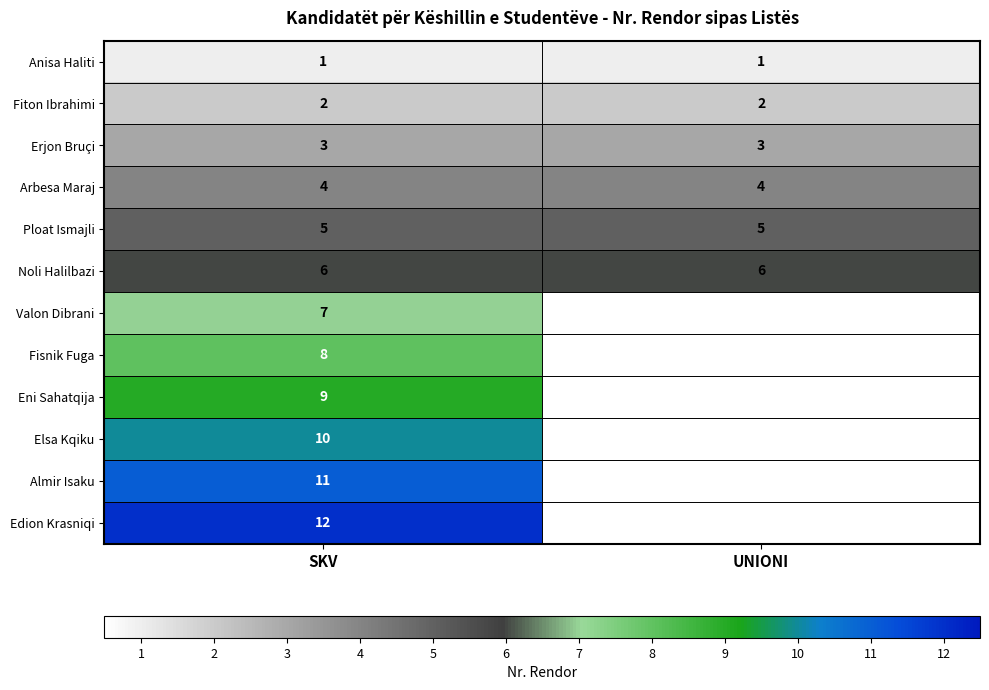

What is the total value across all series at SKV?

78